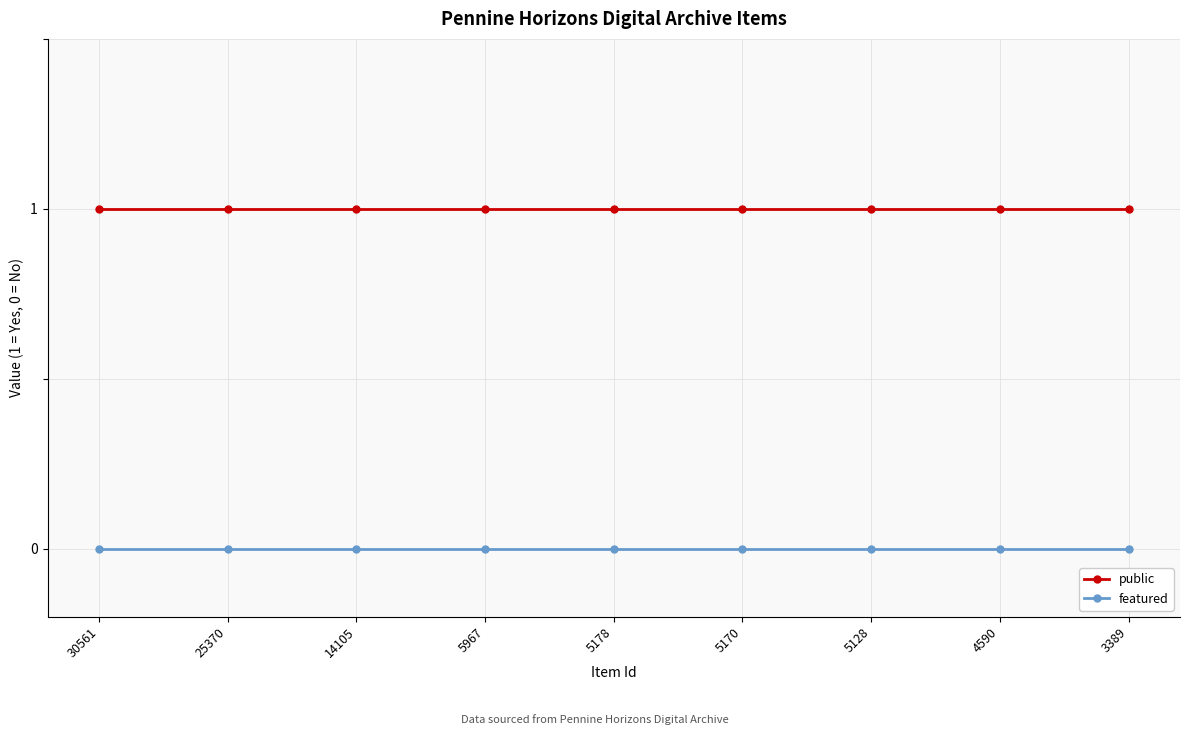

True or false: public has a value of 0 at 30561.

False